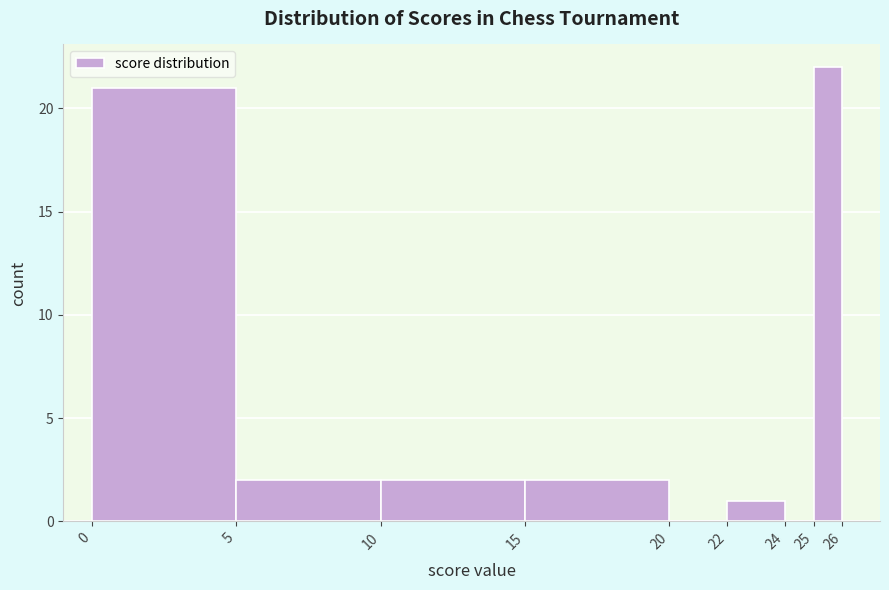

Reading left to right, transcribe this chart: for each bar, give the range it covers on the x-axis and its height. The values are not printed on the chart, so give them approximately, as read against the axis.

0 to 5: 21
5 to 10: 2
10 to 15: 2
15 to 20: 2
20 to 22: 0
22 to 24: 1
24 to 25: 0
25 to 26: 22